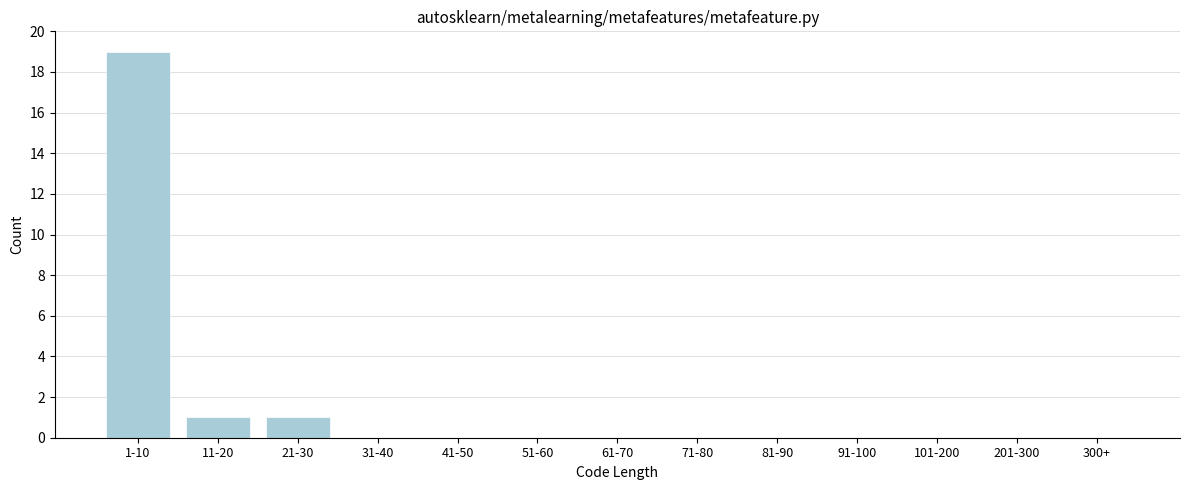

Reading left to right, extract all data points from this chart.

1-10=19	11-20=1	21-30=1	31-40=0	41-50=0	51-60=0	61-70=0	71-80=0	81-90=0	91-100=0	101-200=0	201-300=0	300+=0